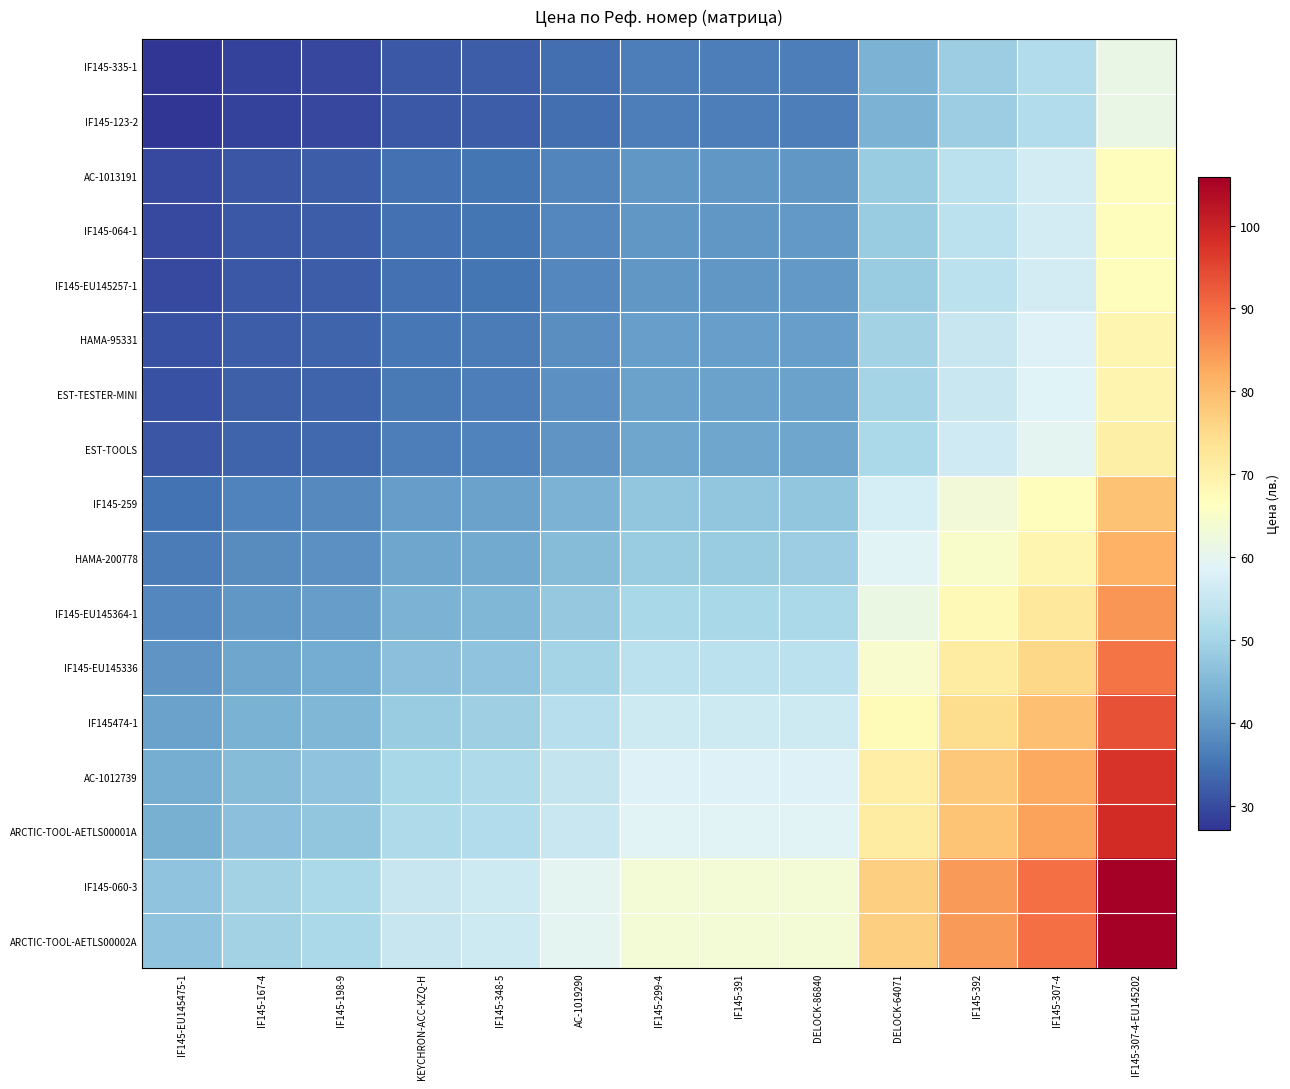

What is the difference between the highest and lowest values at IF145-348-5?

23.6